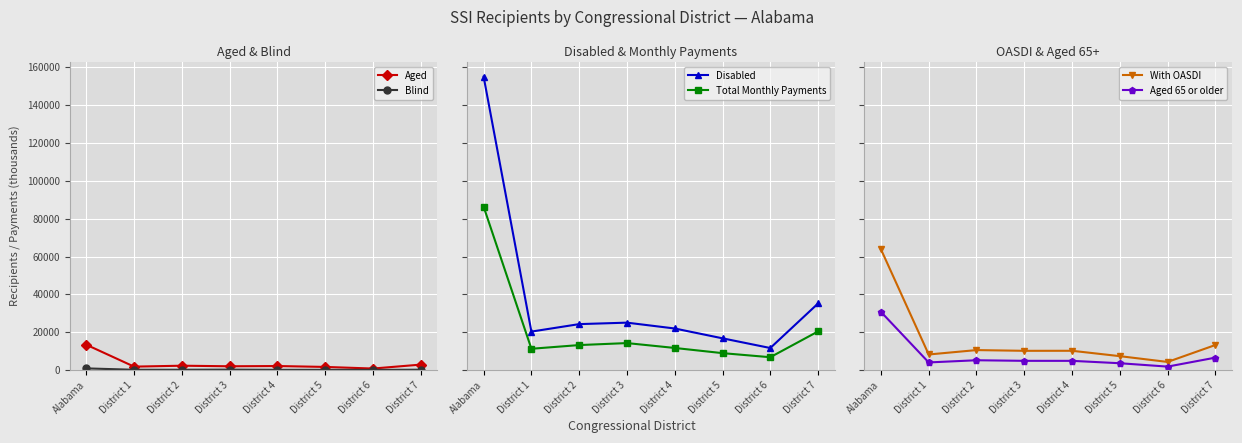

True or false: Aged has a value of 769 at District 6.

True